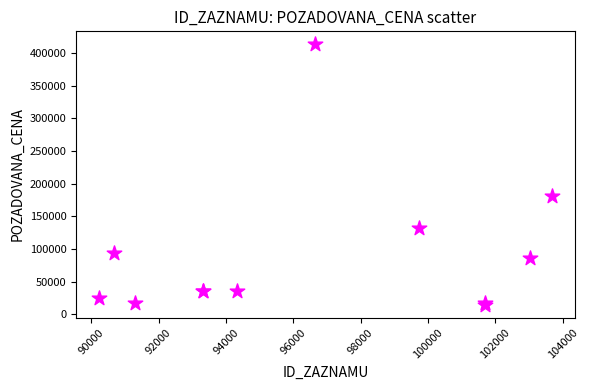

What Y value in the scatter plot is closest to 213945?

181000